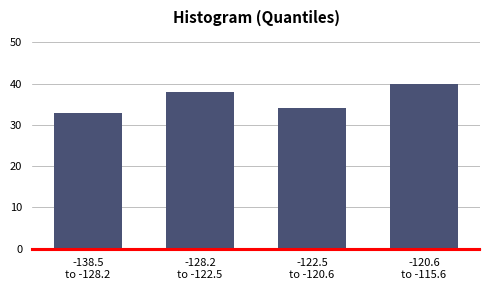

Reading right to left, list all the values displayed in this chart.

40	34	38	33